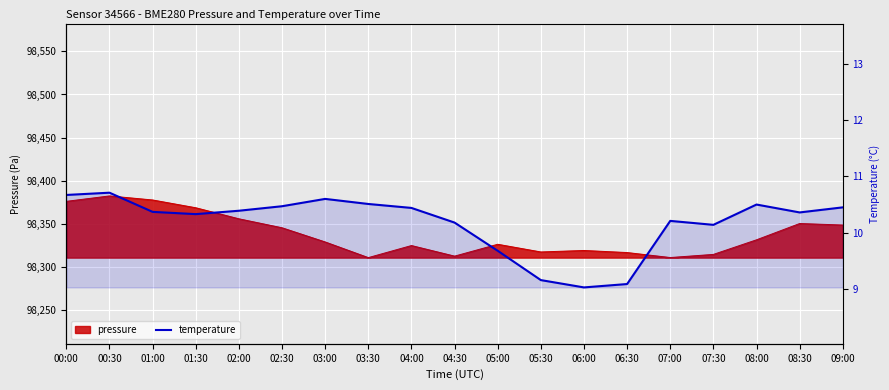

True or false: the data has more than 1 interior local peaks.

True